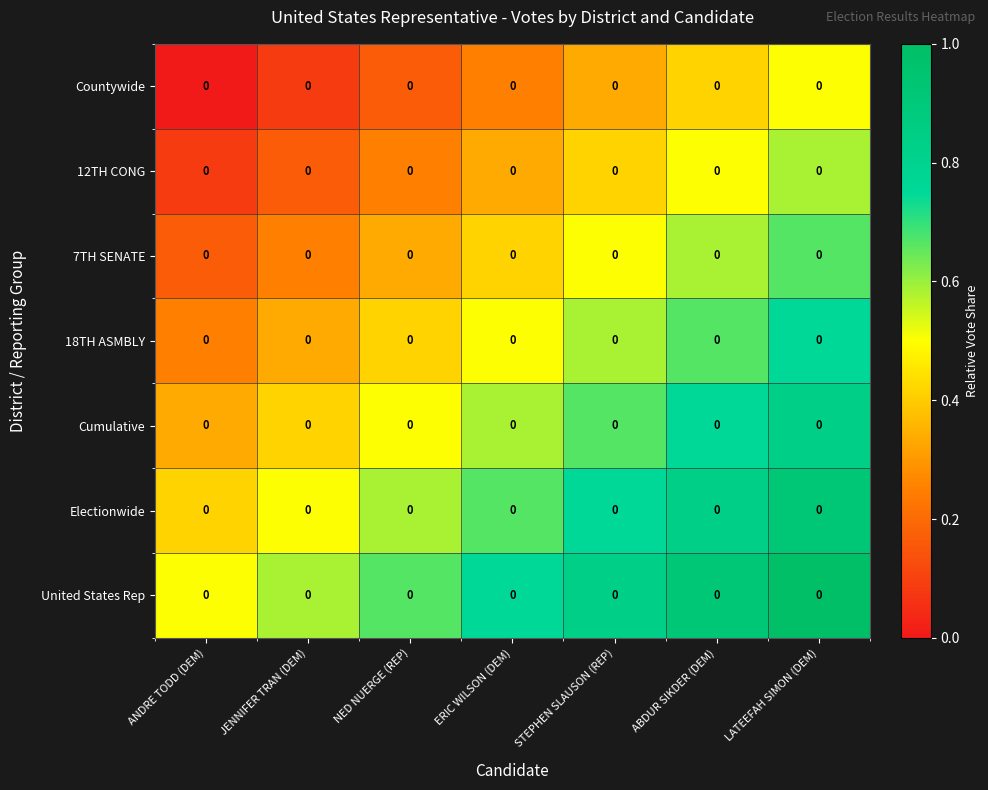

Reading left to right, list all the values displayed in this chart.

Countywide: ANDRE TODD (DEM)=0.0	JENNIFER TRAN (DEM)=0.0	NED NUERGE (REP)=0.0	ERIC WILSON (DEM)=0.0	STEPHEN SLAUSON (REP)=0.0	ABDUR SIKDER (DEM)=0.0	LATEEFAH SIMON (DEM)=0.0
12TH CONG: ANDRE TODD (DEM)=0.0	JENNIFER TRAN (DEM)=0.0	NED NUERGE (REP)=0.0	ERIC WILSON (DEM)=0.0	STEPHEN SLAUSON (REP)=0.0	ABDUR SIKDER (DEM)=0.0	LATEEFAH SIMON (DEM)=0.0
7TH SENATE: ANDRE TODD (DEM)=0.0	JENNIFER TRAN (DEM)=0.0	NED NUERGE (REP)=0.0	ERIC WILSON (DEM)=0.0	STEPHEN SLAUSON (REP)=0.0	ABDUR SIKDER (DEM)=0.0	LATEEFAH SIMON (DEM)=0.0
18TH ASMBLY: ANDRE TODD (DEM)=0.0	JENNIFER TRAN (DEM)=0.0	NED NUERGE (REP)=0.0	ERIC WILSON (DEM)=0.0	STEPHEN SLAUSON (REP)=0.0	ABDUR SIKDER (DEM)=0.0	LATEEFAH SIMON (DEM)=0.0
Cumulative: ANDRE TODD (DEM)=0.0	JENNIFER TRAN (DEM)=0.0	NED NUERGE (REP)=0.0	ERIC WILSON (DEM)=0.0	STEPHEN SLAUSON (REP)=0.0	ABDUR SIKDER (DEM)=0.0	LATEEFAH SIMON (DEM)=0.0
Electionwide: ANDRE TODD (DEM)=0.0	JENNIFER TRAN (DEM)=0.0	NED NUERGE (REP)=0.0	ERIC WILSON (DEM)=0.0	STEPHEN SLAUSON (REP)=0.0	ABDUR SIKDER (DEM)=0.0	LATEEFAH SIMON (DEM)=0.0
United States Rep: ANDRE TODD (DEM)=0.0	JENNIFER TRAN (DEM)=0.0	NED NUERGE (REP)=0.0	ERIC WILSON (DEM)=0.0	STEPHEN SLAUSON (REP)=0.0	ABDUR SIKDER (DEM)=0.0	LATEEFAH SIMON (DEM)=0.0